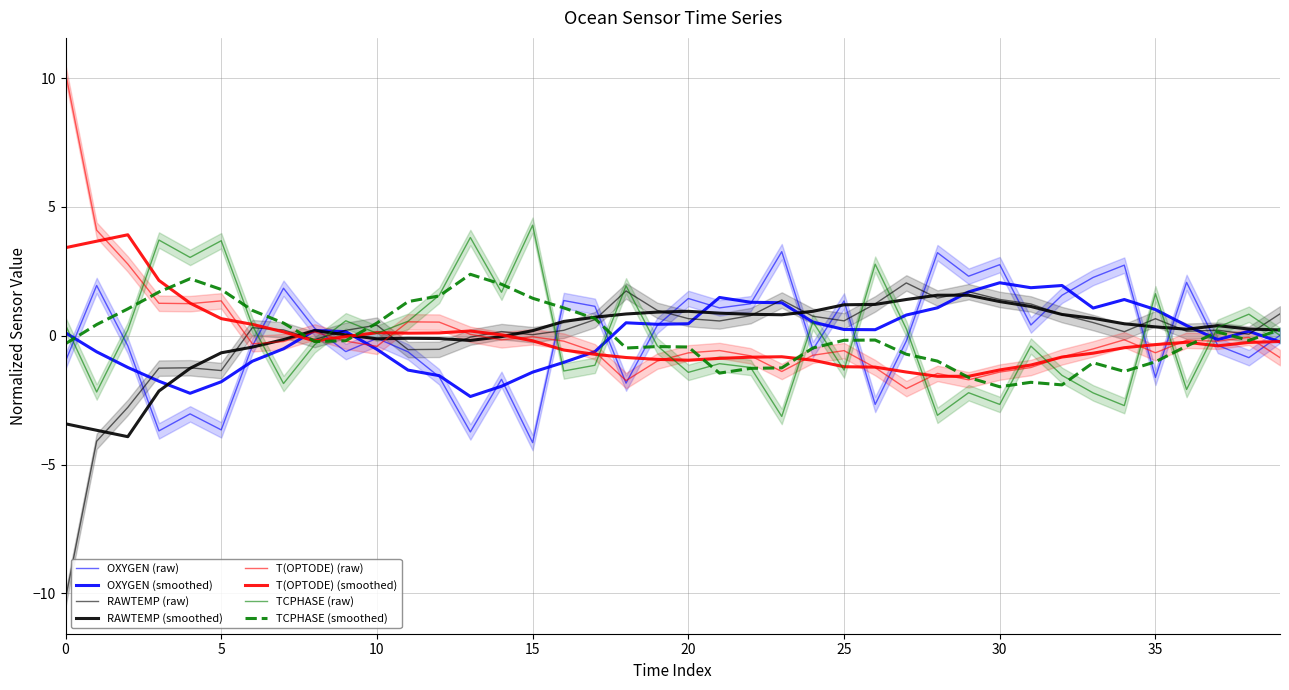

What is the difference between the second highest and minimum values in the TCPHASE series?

6.9